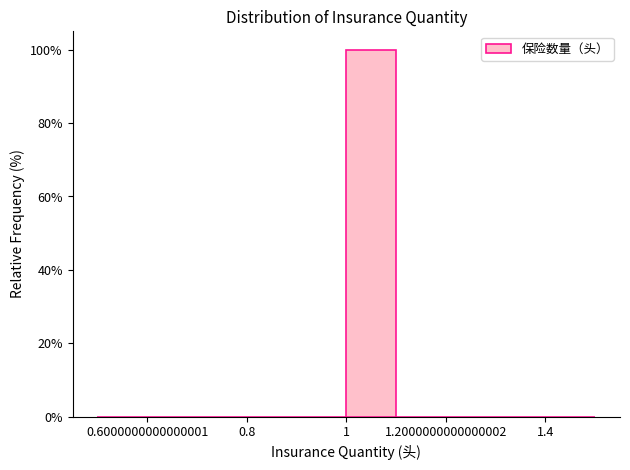

Reading left to right, list every bar in this chart as the range it spans on the x-axis followed by its height. The values are not printed on the chart, so give them approximately, as read against the axis.

0.5 to 0.6: 0
0.6 to 0.7: 0
0.7 to 0.8: 0
0.8 to 0.9: 0
0.9 to 1.0: 0
1.0 to 1.1: 100
1.1 to 1.2: 0
1.2 to 1.3: 0
1.3 to 1.4: 0
1.4 to 1.5: 0